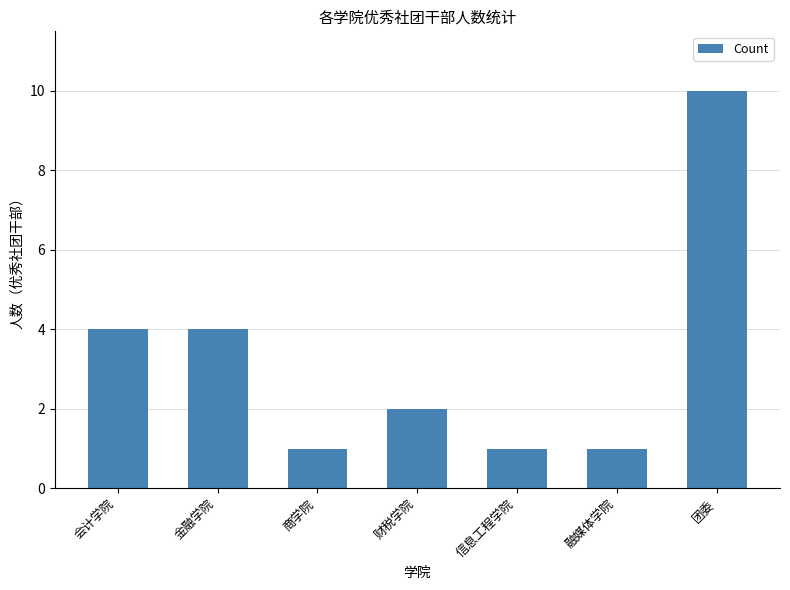

Which has a higher value, 会计学院 or 财税学院?

会计学院